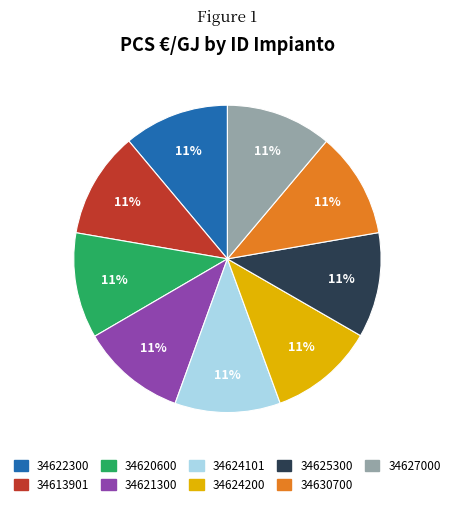

Does 34630700 represent more than half of the total?

No